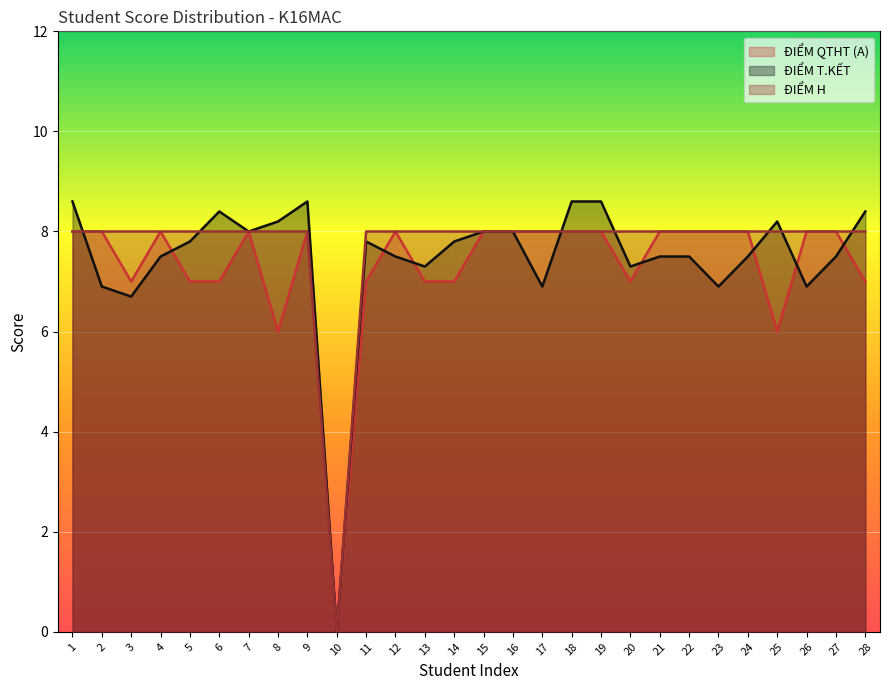

The value of ĐIỂM H at 9 is 2.9. True or false?

False